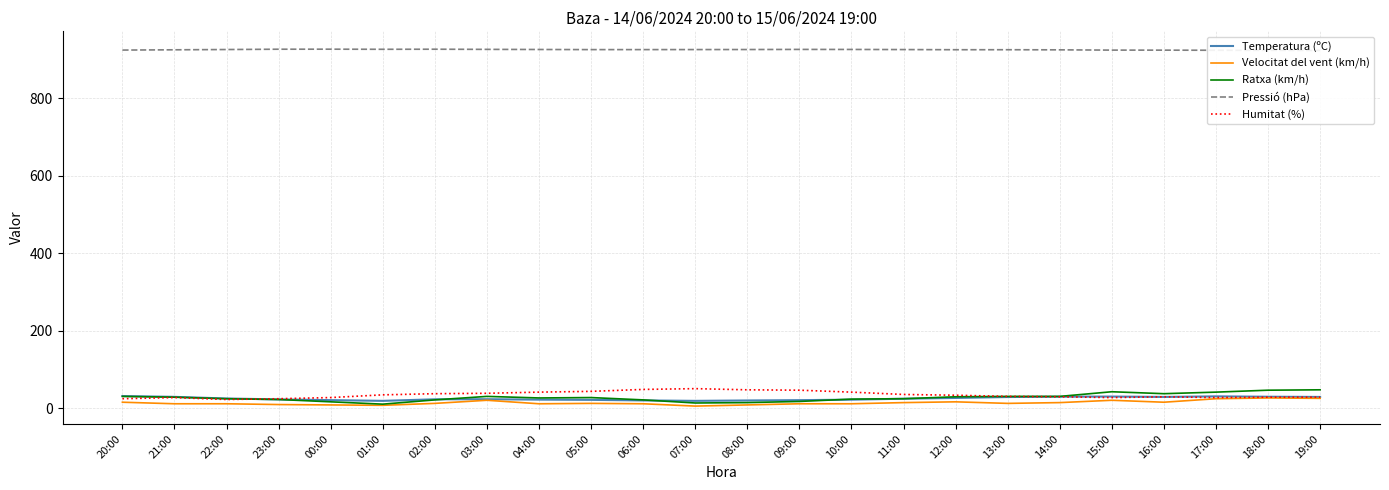

Read the Temperatura (ºC) value at 20:00.

31.9